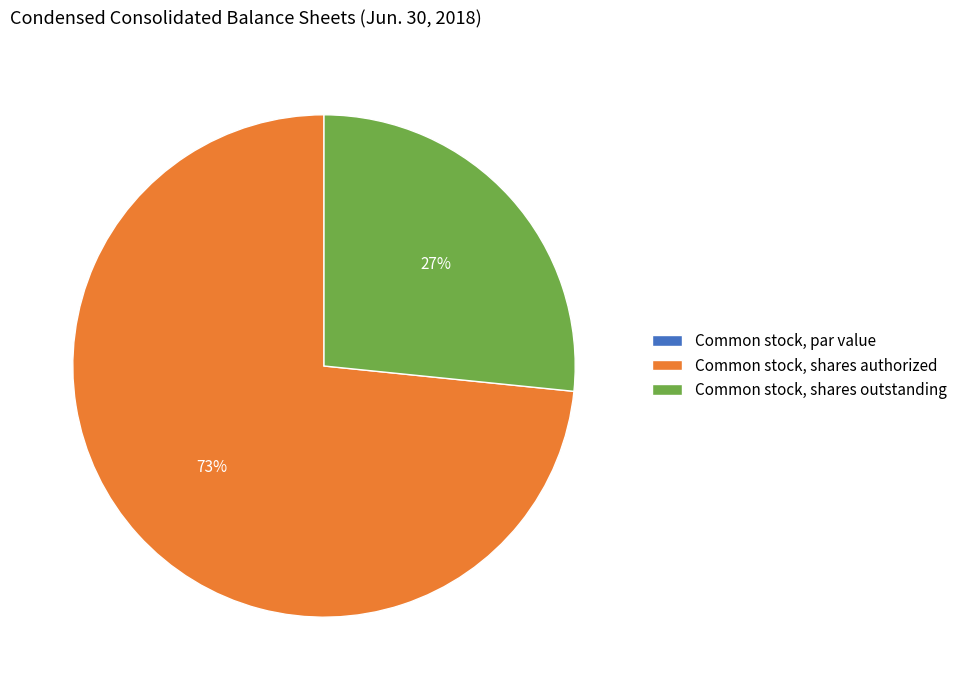

To the nearest percent, what percentage of the pie is Common stock, shares outstanding?

27%